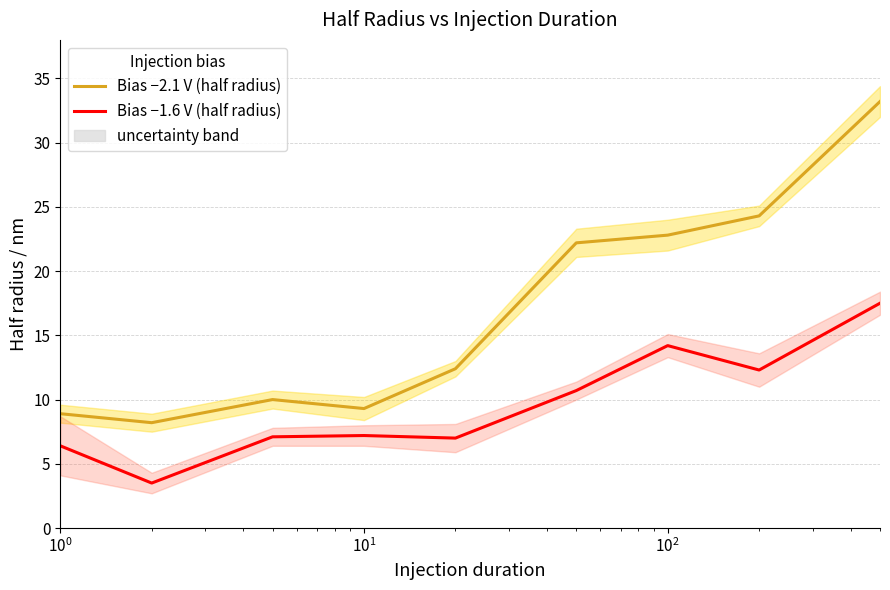

What is the average value of the Bias −1.6 V (half radius) series?

9.5